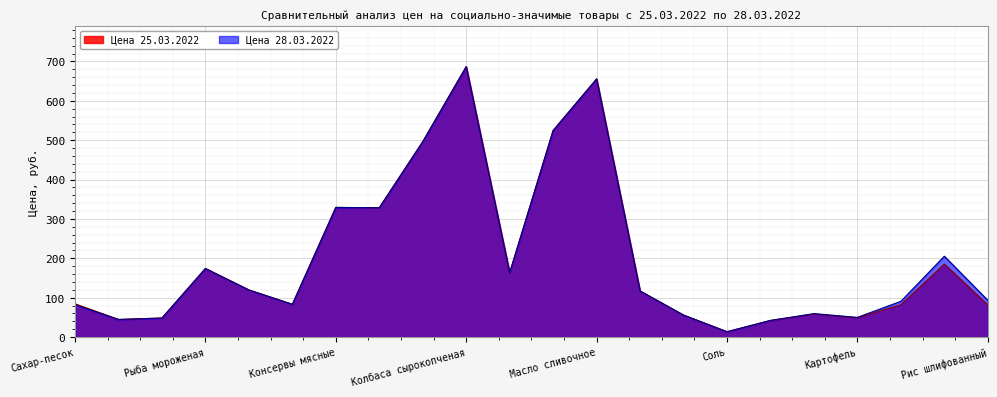

True or false: Цена 25.03.2022 and Цена 28.03.2022 intersect in this chart.

False